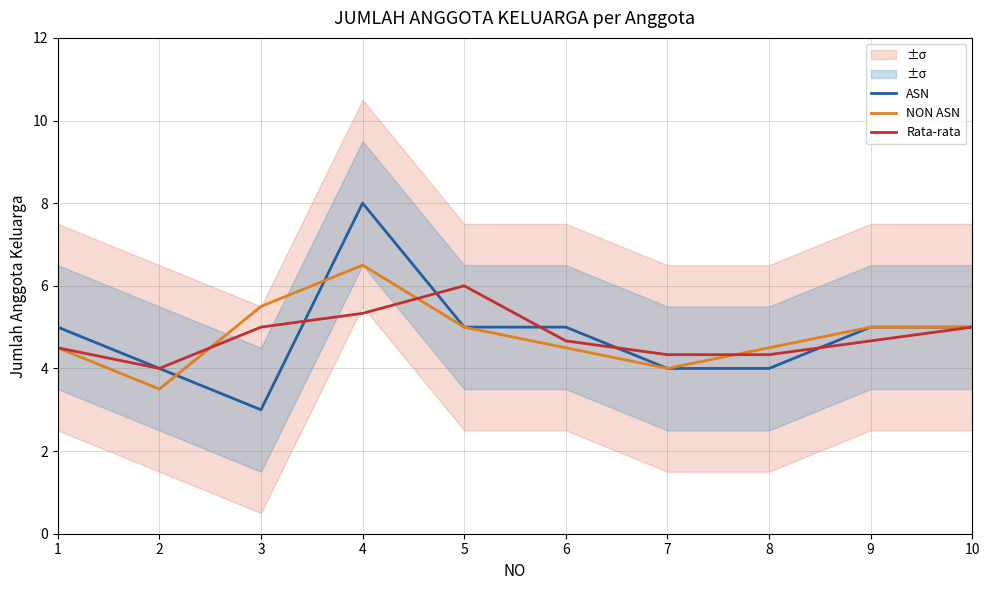

True or false: NON ASN and Rata-rata intersect in this chart.

True